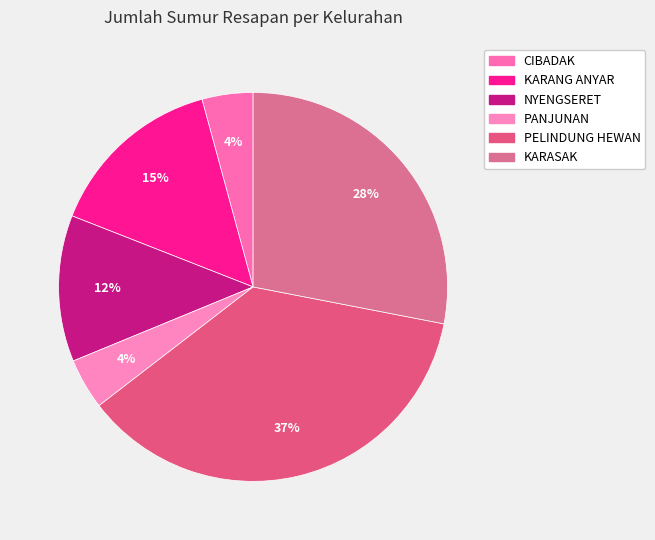

Between PELINDUNG HEWAN and KARASAK, which is larger?

PELINDUNG HEWAN